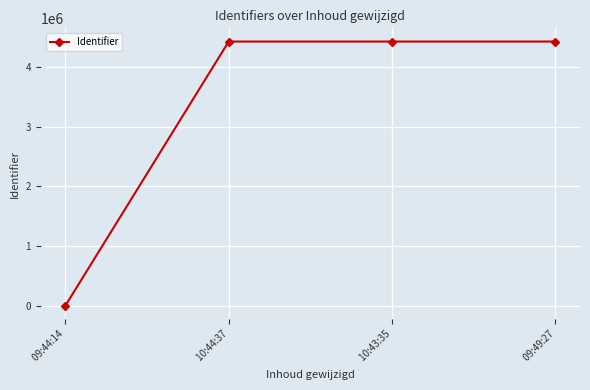

Between  10:43:35 and  09:44:14, which is larger?

 10:43:35